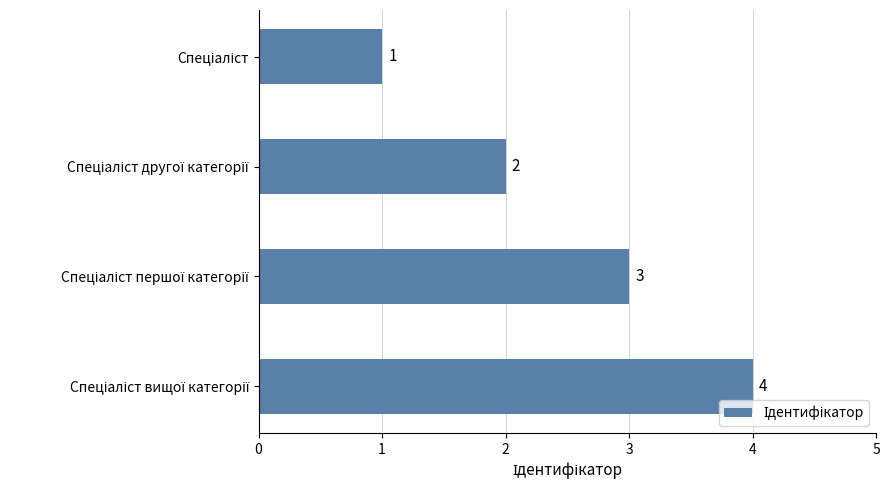

What is the value of the 3rd bar from the top?

3